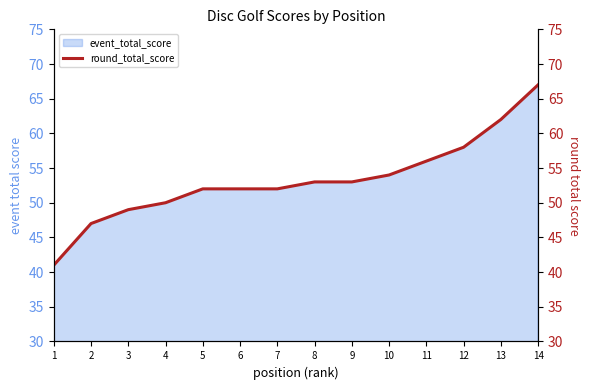

Rank the categories by value from lowest to highest.

1, 2, 3, 4, 5, 6, 7, 8, 9, 10, 11, 12, 13, 14